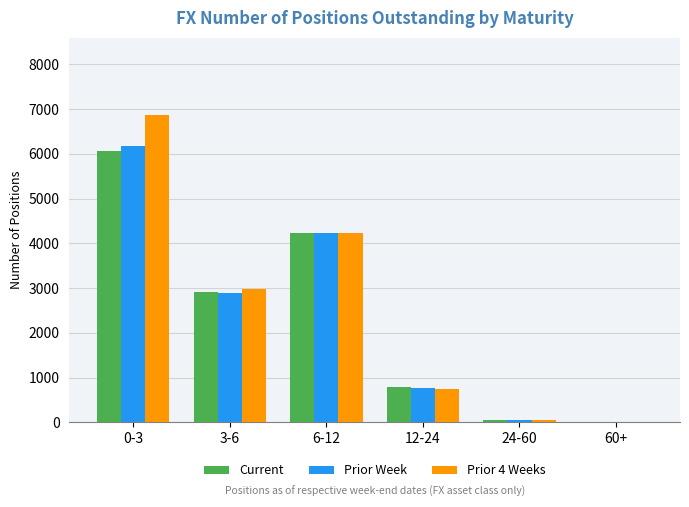

What are all the series names shown in the legend?

Current, Prior Week, Prior 4 Weeks